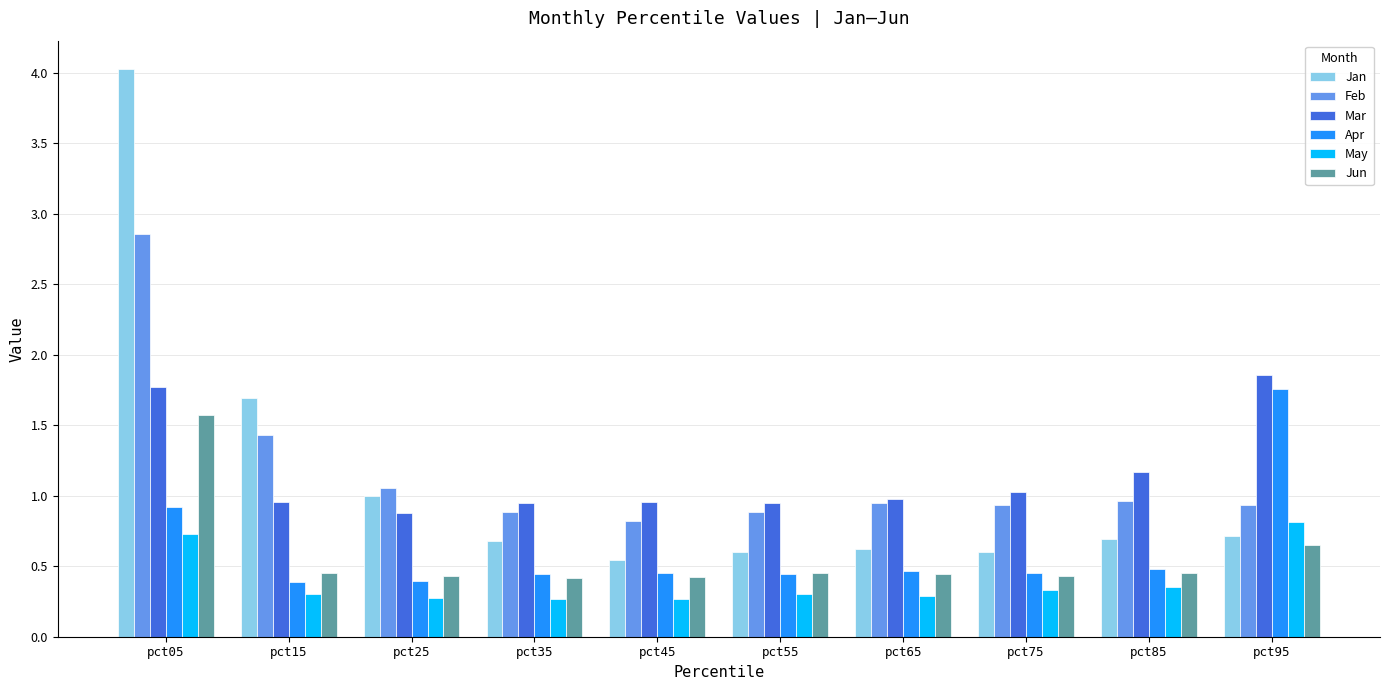

The value of Jun at pct35 is 0.2. True or false?

False